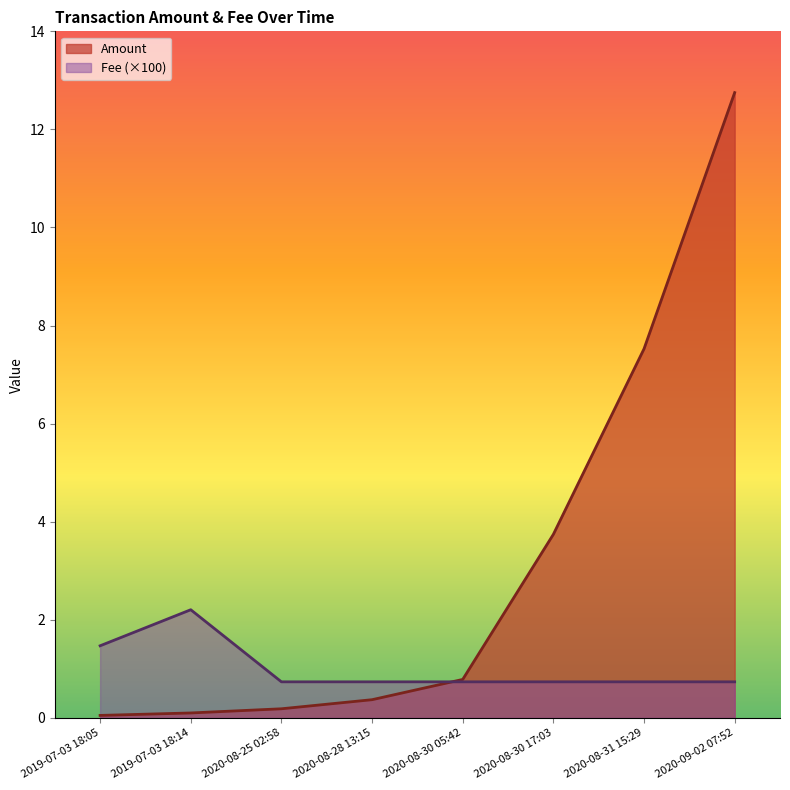

What is the sum of all Amount values?

25.5